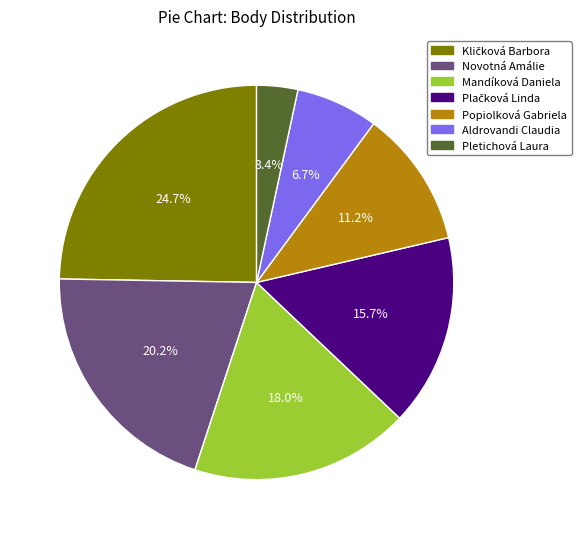

Does any single category account for the majority?

No